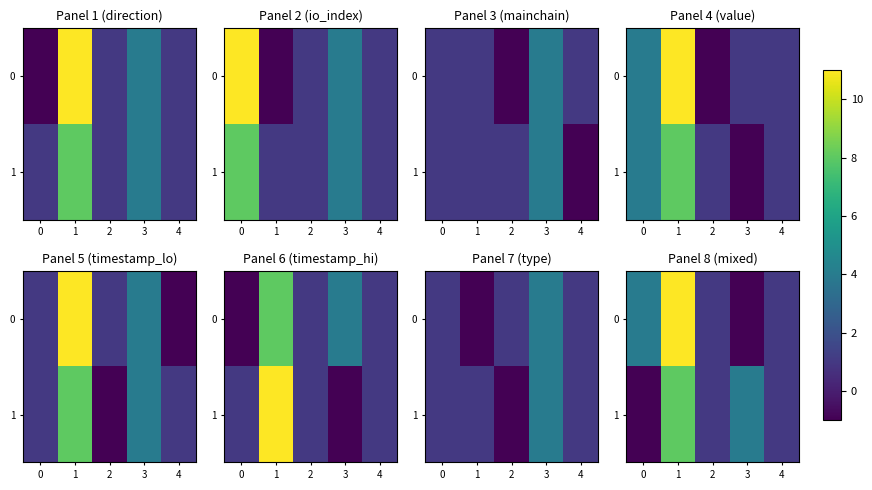

What is the difference between the highest and lowest values at 1?

3